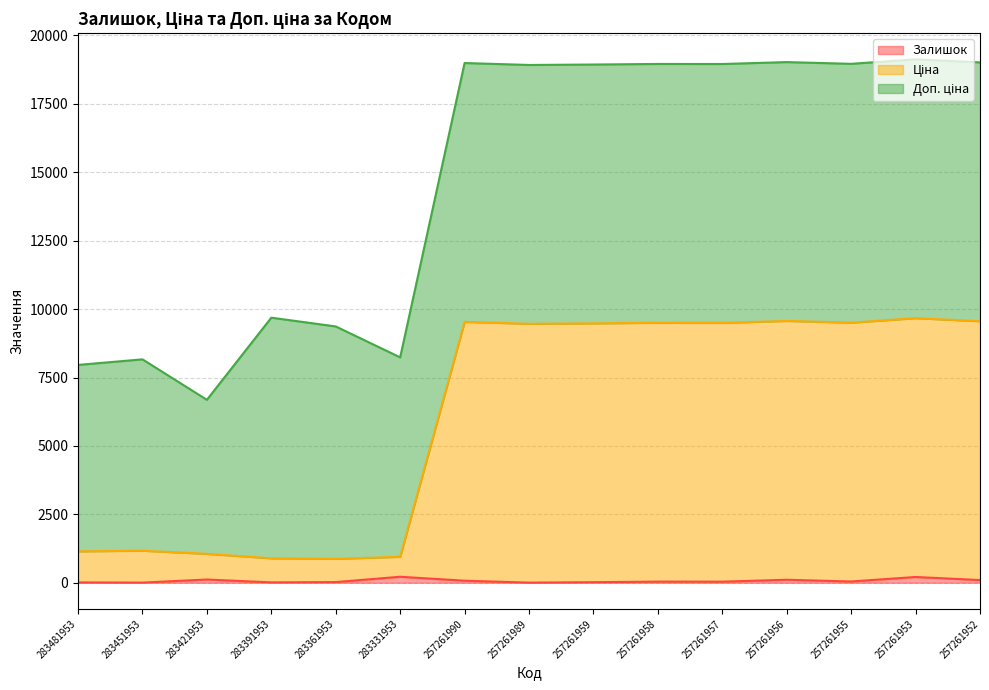

Is it true that Залишок equals 98.0 at 257261952?

True